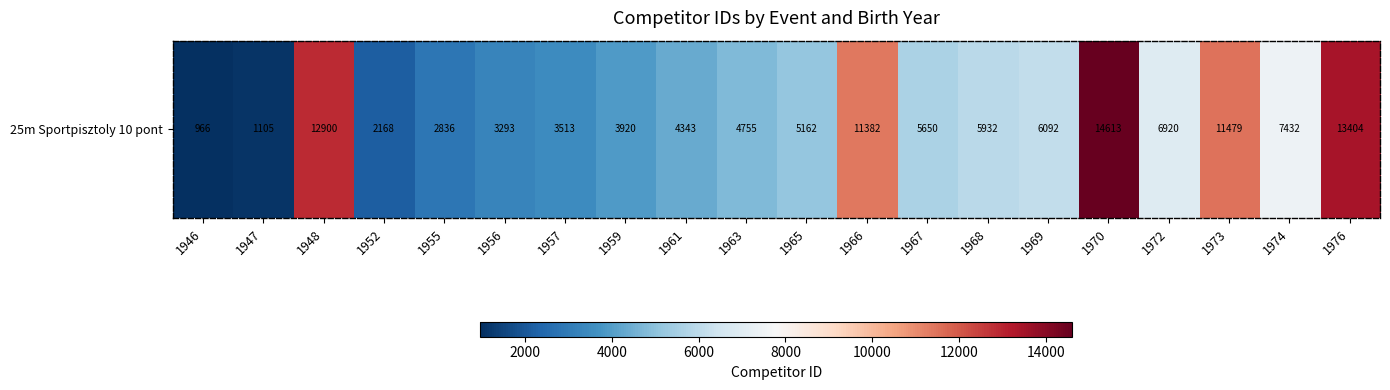

List the labels in order of value, smallest first.

1946, 1947, 1952, 1955, 1956, 1957, 1959, 1961, 1963, 1965, 1967, 1968, 1969, 1972, 1974, 1966, 1973, 1948, 1976, 1970